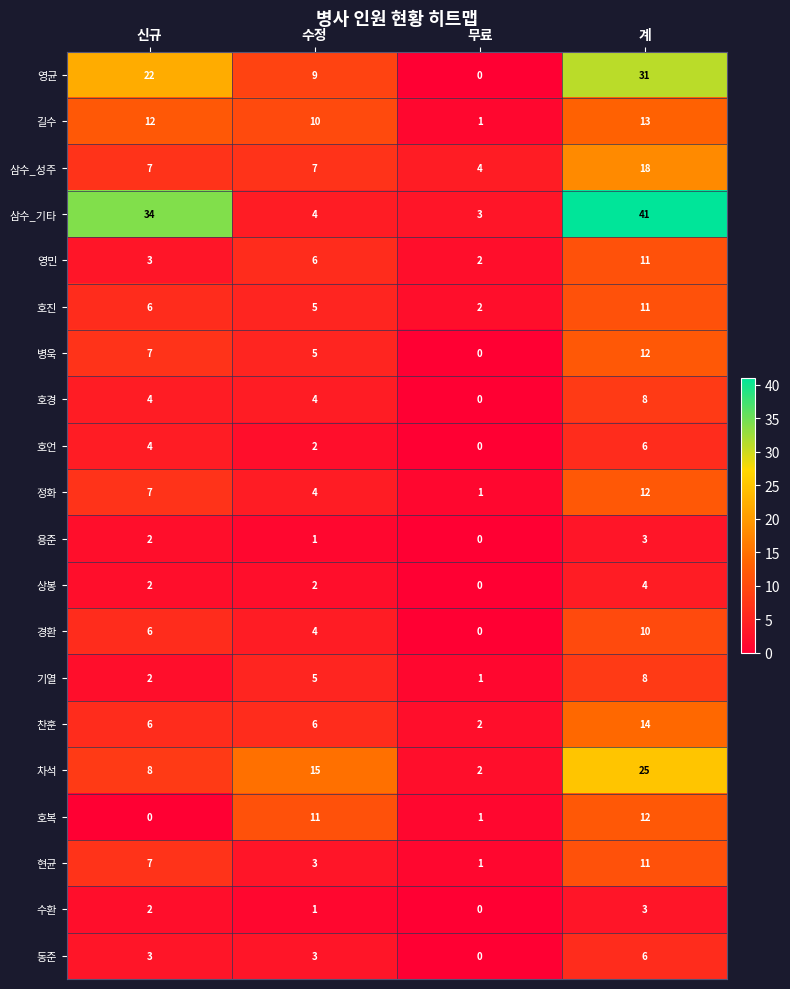

True or false: 현균 has a value of 1 at 무료.

True